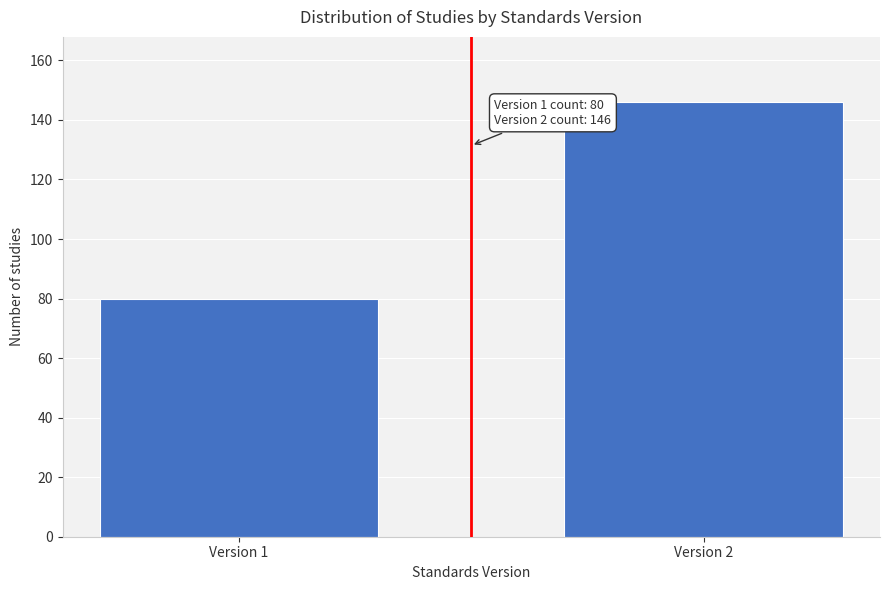

Reading left to right, list all the values displayed in this chart.

Version 1=80	Version 2=146